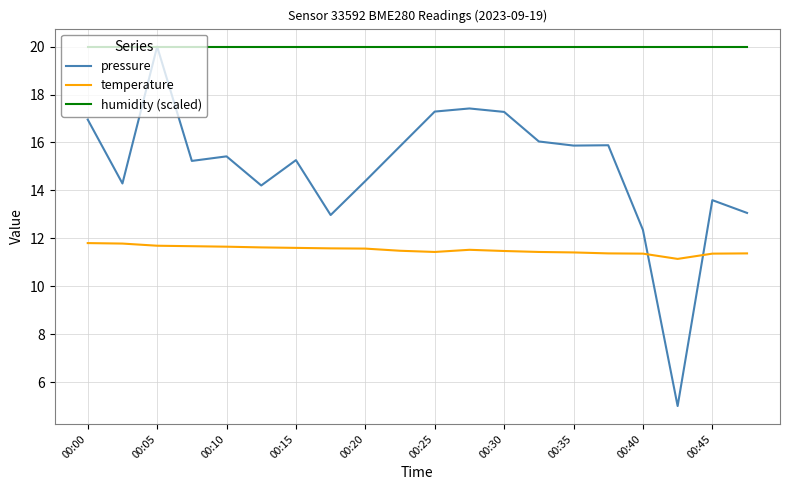

True or false: temperature and humidity (scaled) intersect in this chart.

False